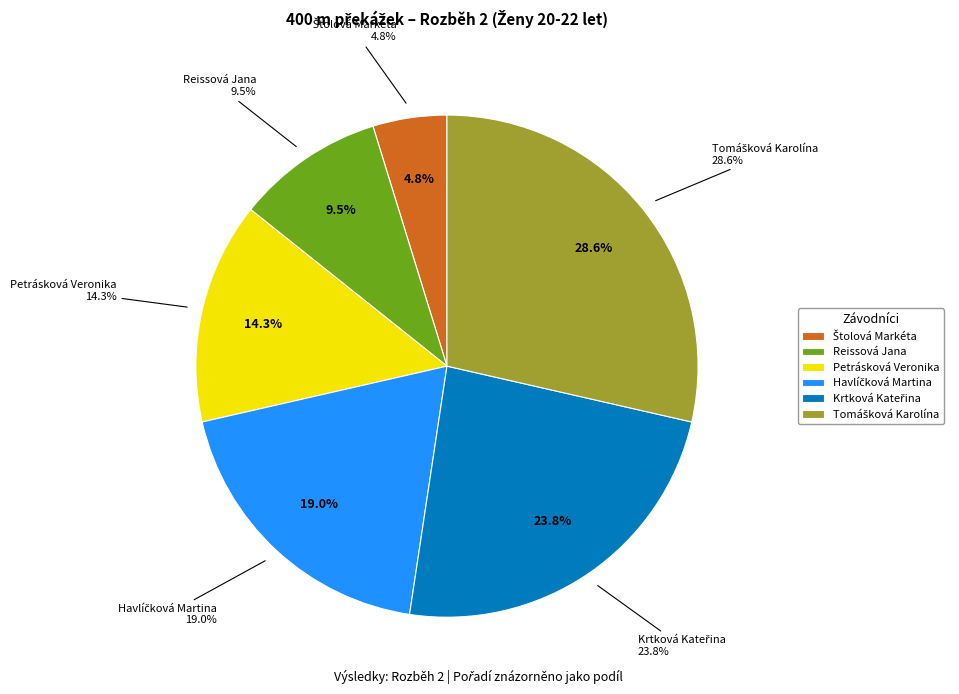

Is Tomášková Karolína the majority of the pie?

No